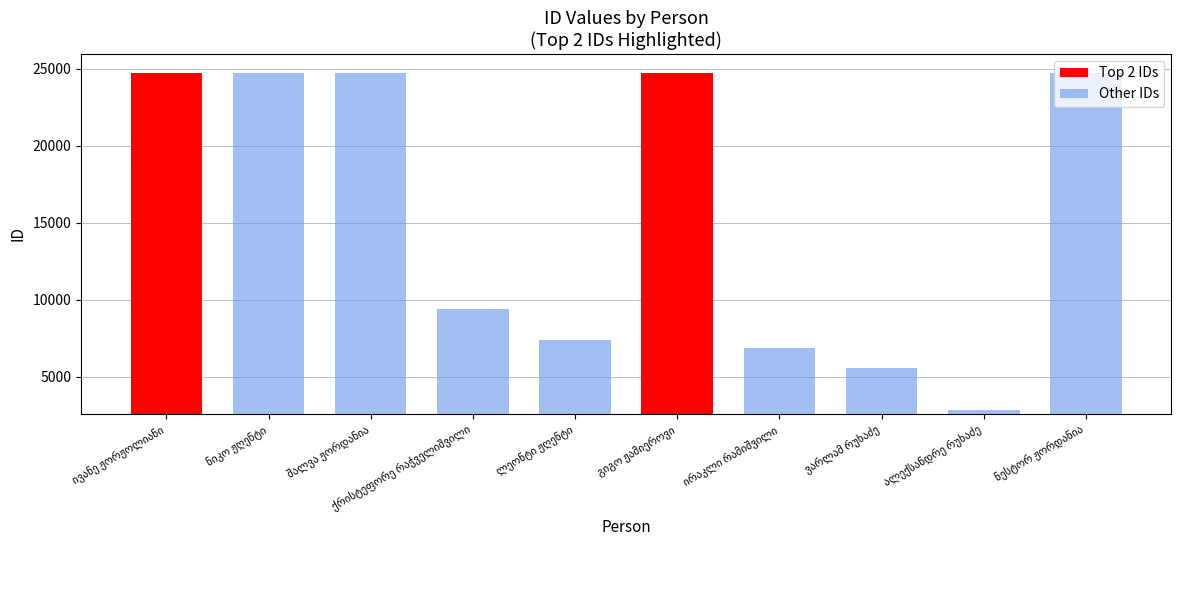

The chart shows a value of 24718 at ნესტორ ჟორდანია. True or false?

True